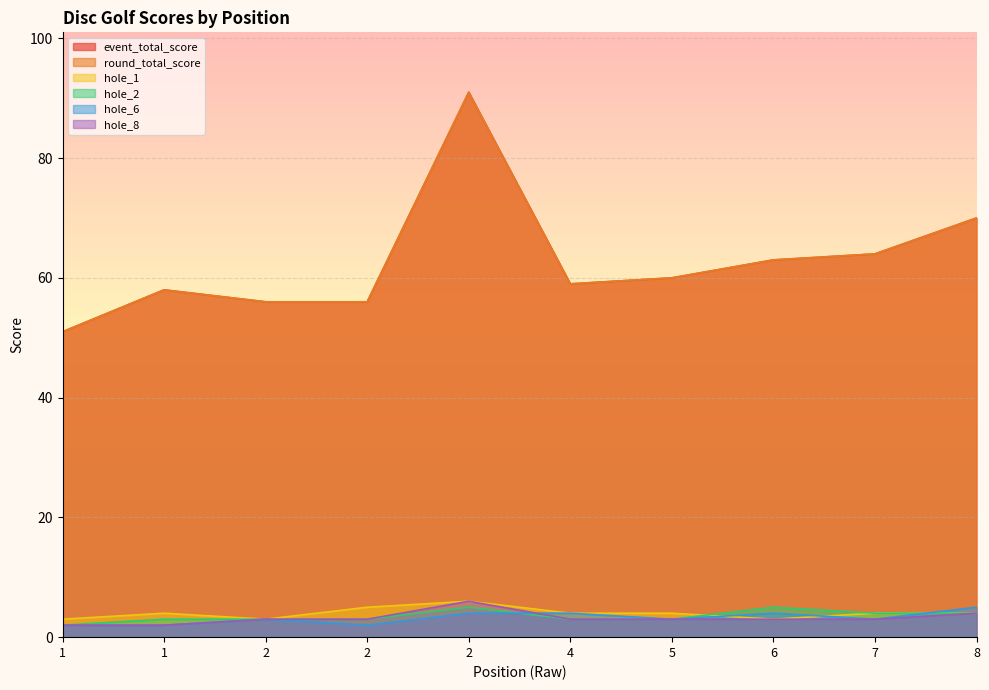

Which has a higher value, 2 or 4?

4